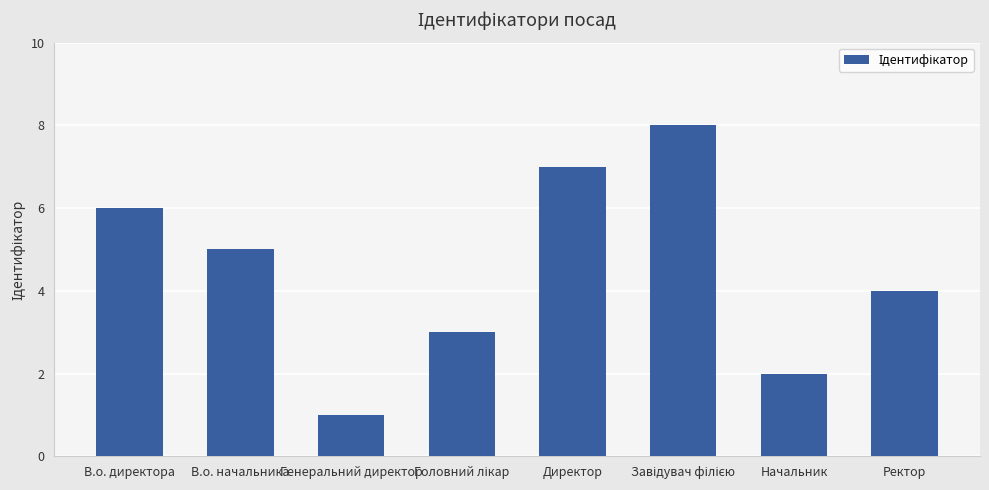

Count the number of categories in the chart.

8